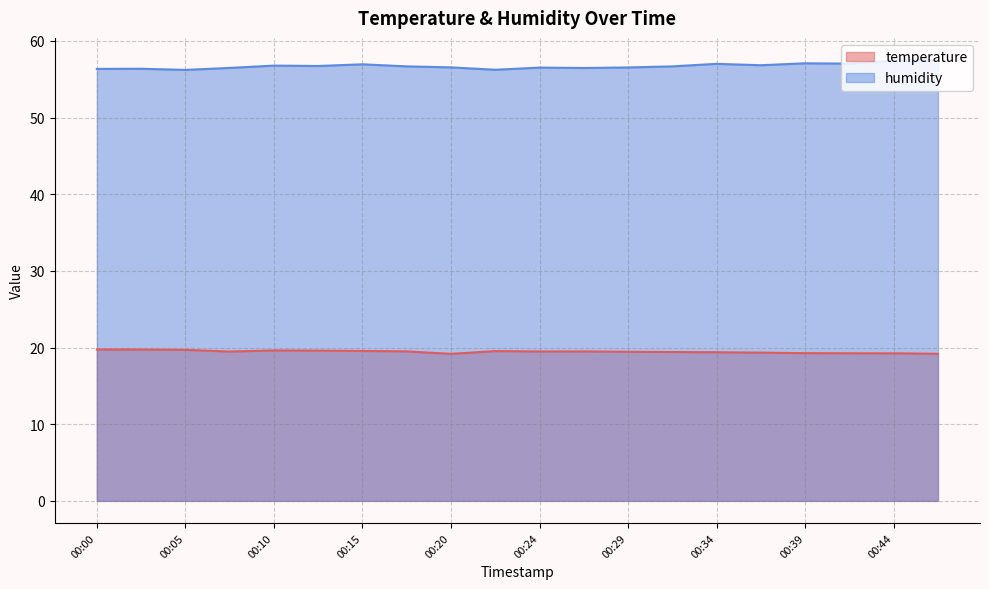

True or false: humidity and temperature cross at least once.

False